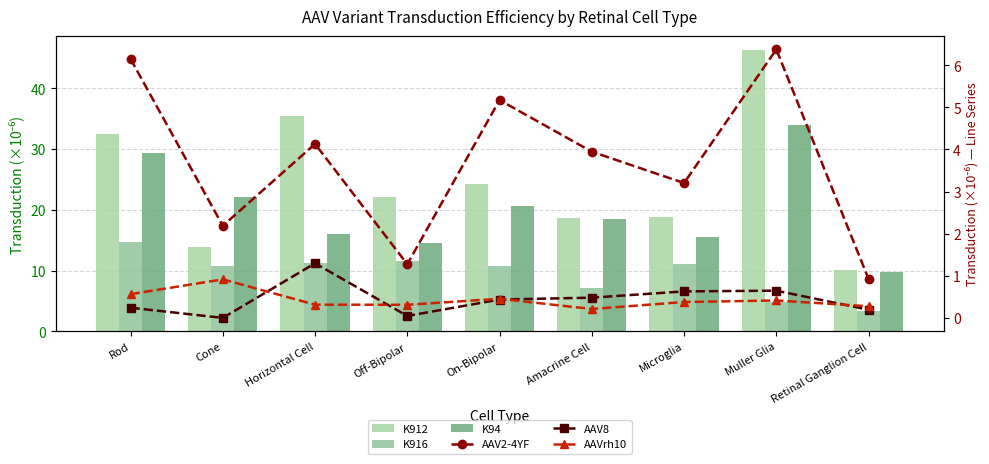

Read the AAV2-4YF value at On-Bipolar.

5.2